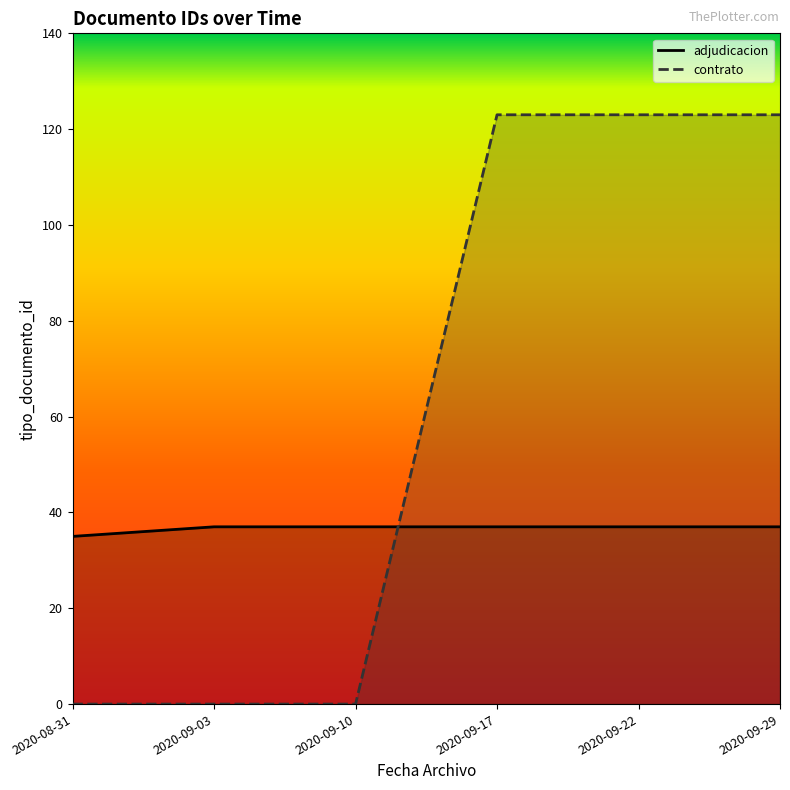

What value does the adjudicacion series have at 2020-09-17?

37